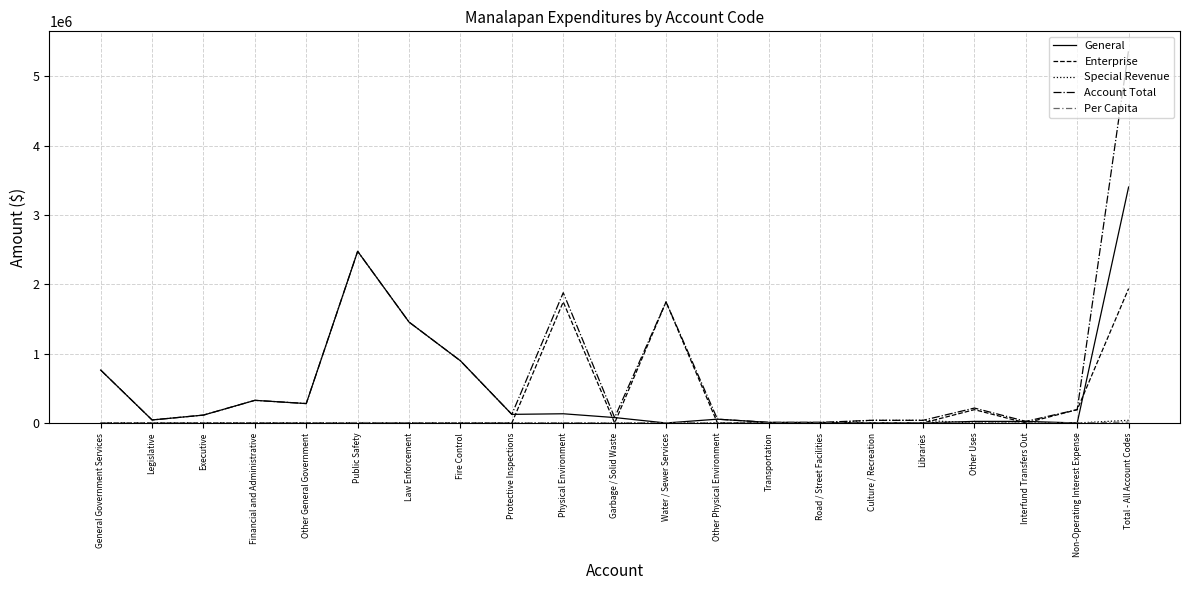

Which category has the highest value in the General series?

Total - All Account Codes